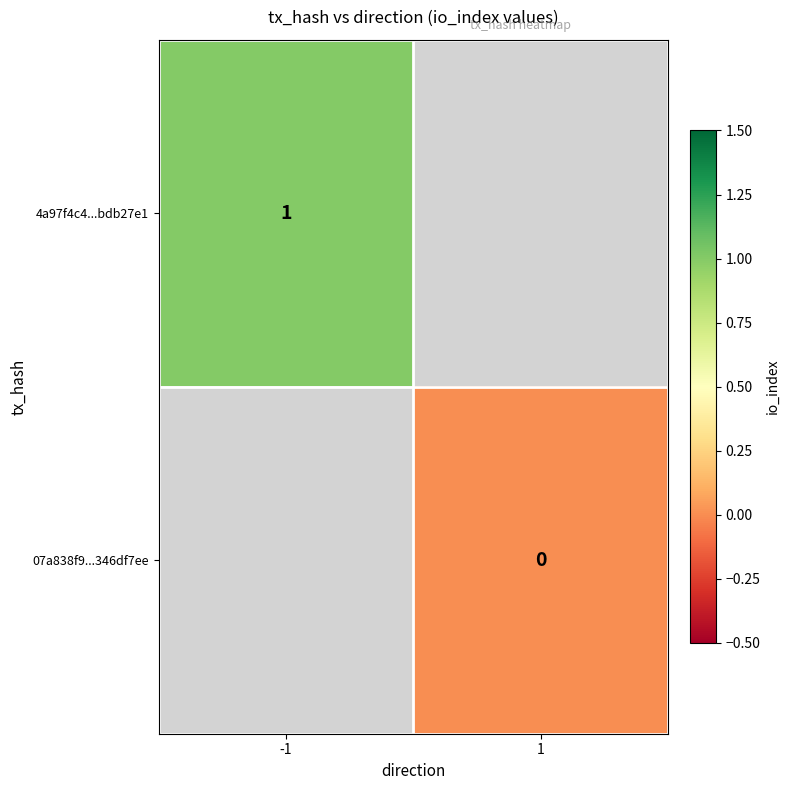

At which category does the chart reach its peak across all series?

-1